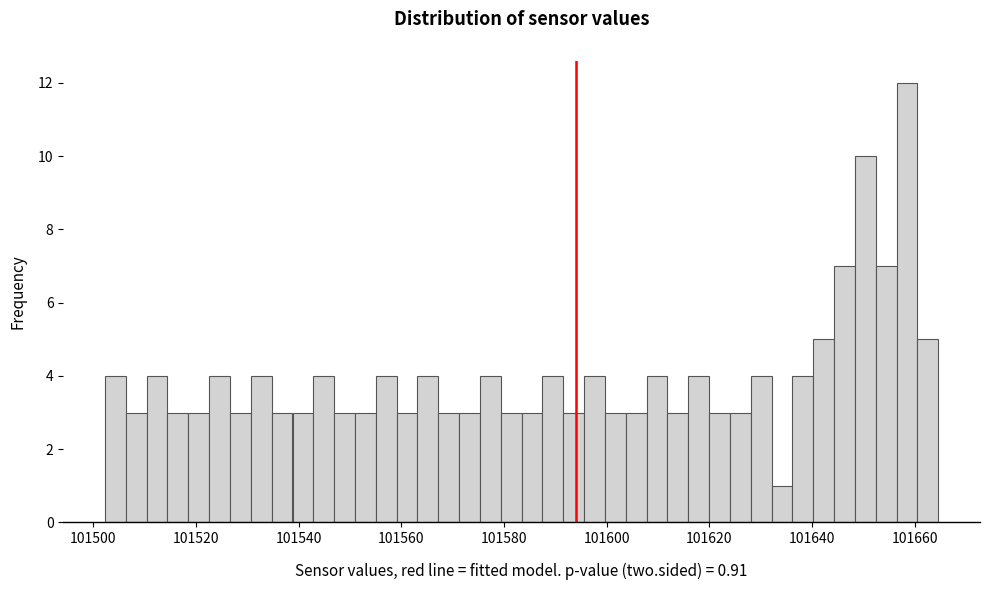

Read against the x-axis, roughly where is the centre of the tallest bar?

101658